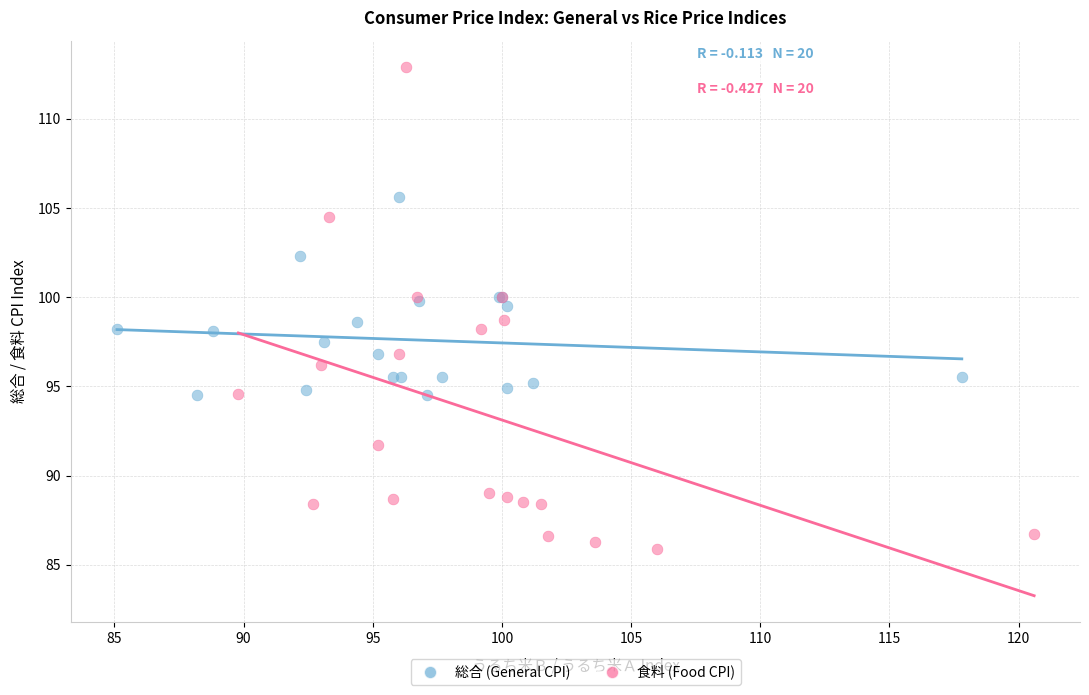

Which series has the largest Y range (max minus min)?

食料 (Food CPI)